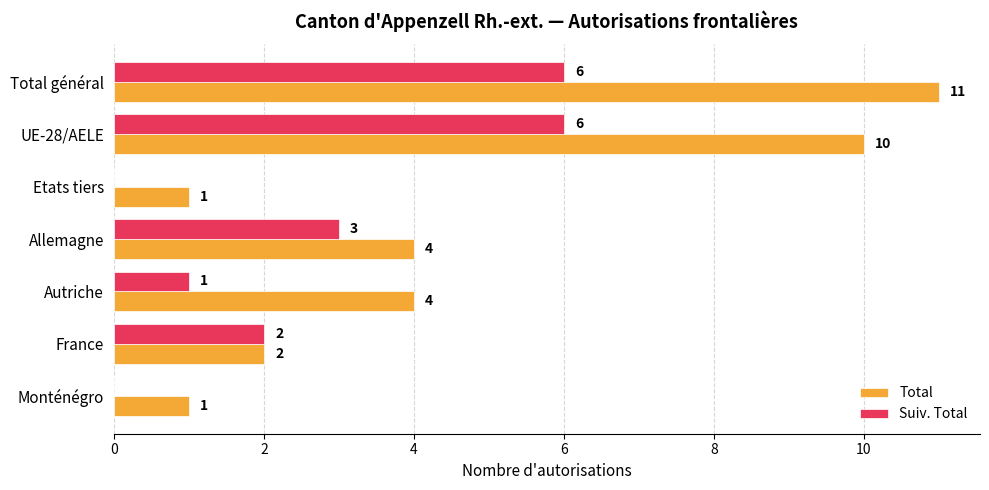

How many series are shown in this chart?

2